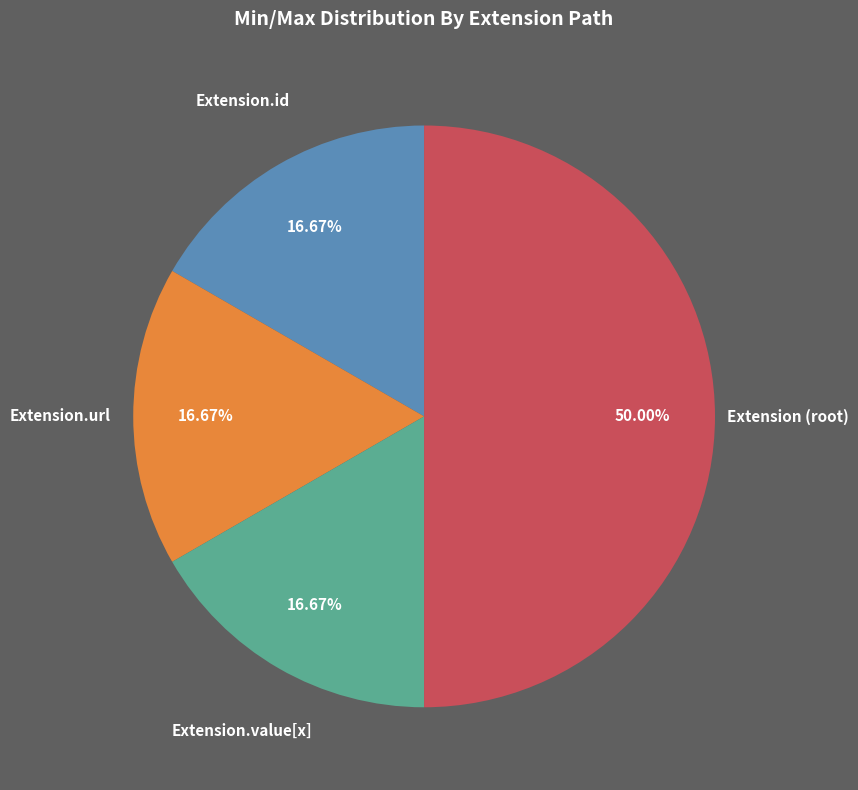

Does any single category account for the majority?

Yes